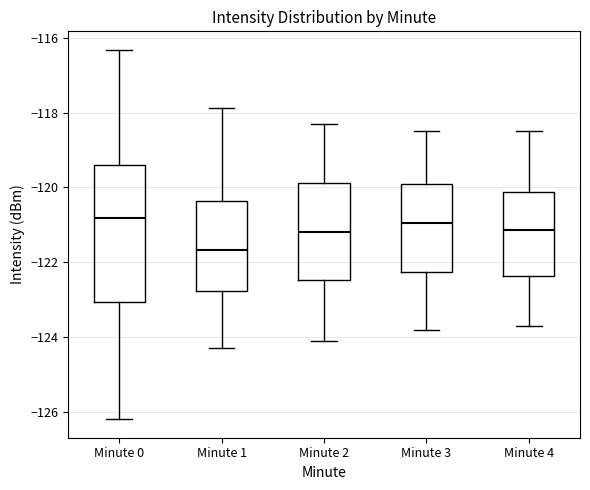

Which box has the lowest median line?

Minute 1